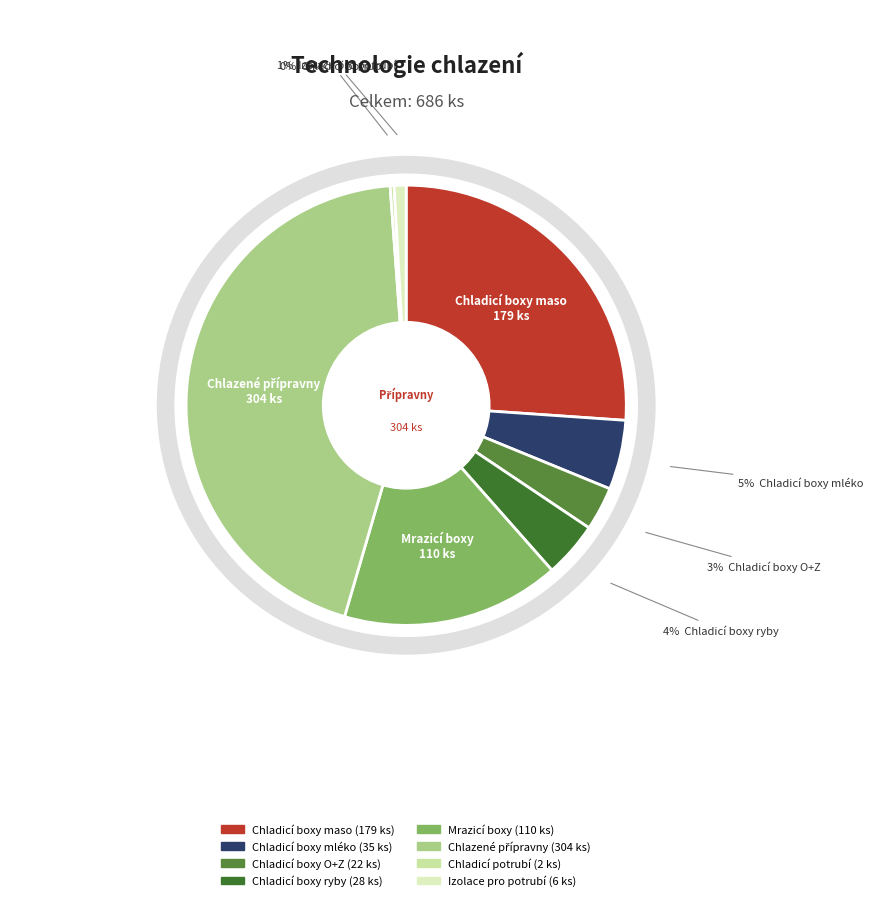

Do Chladicí boxy O+Z and Mrazicí boxy together represent more than half of the pie?

No